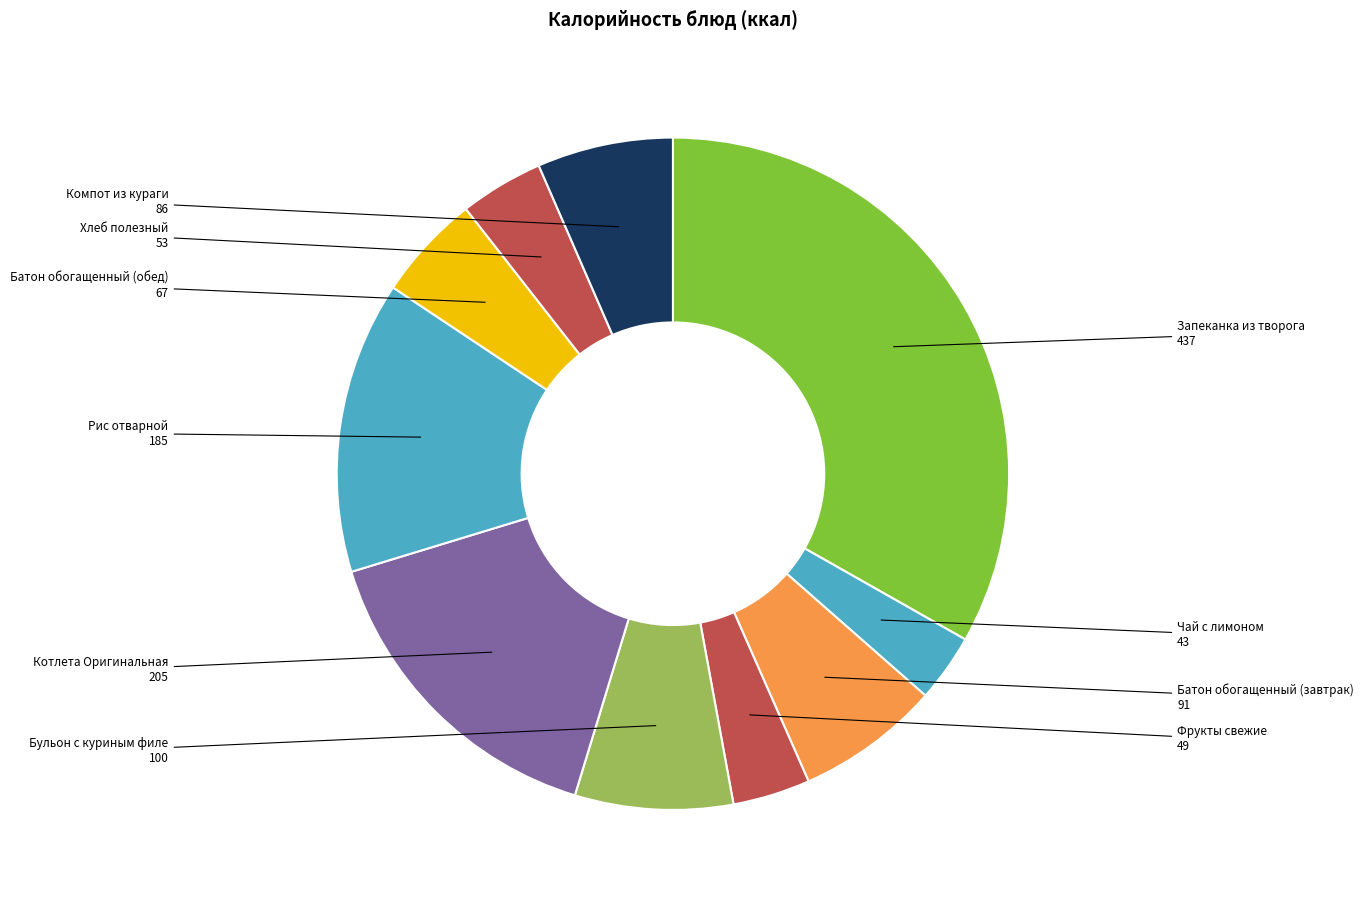

Is it true that Хлеб полезный is 4% of the pie?

True